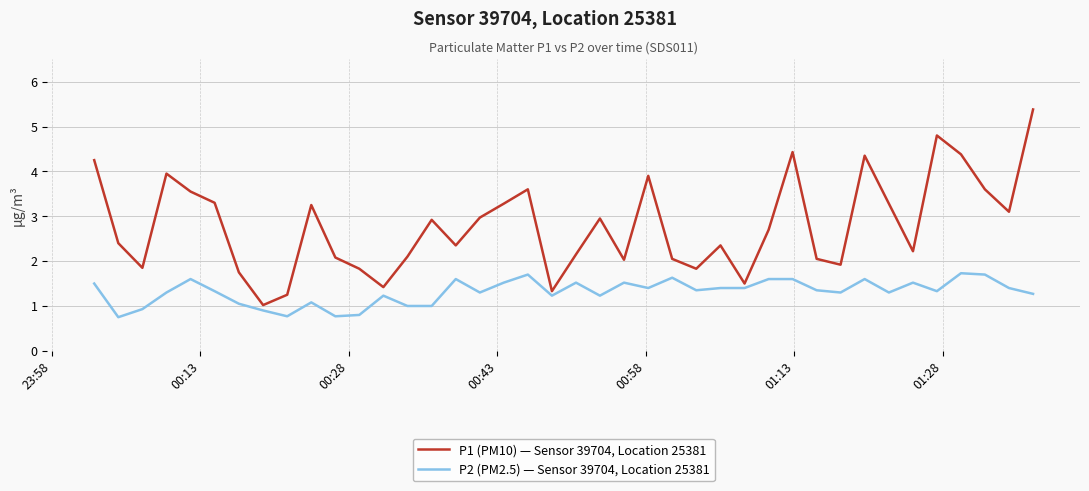

Which series has the largest total across all categories?

P1 (PM10) — Sensor 39704, Location 25381